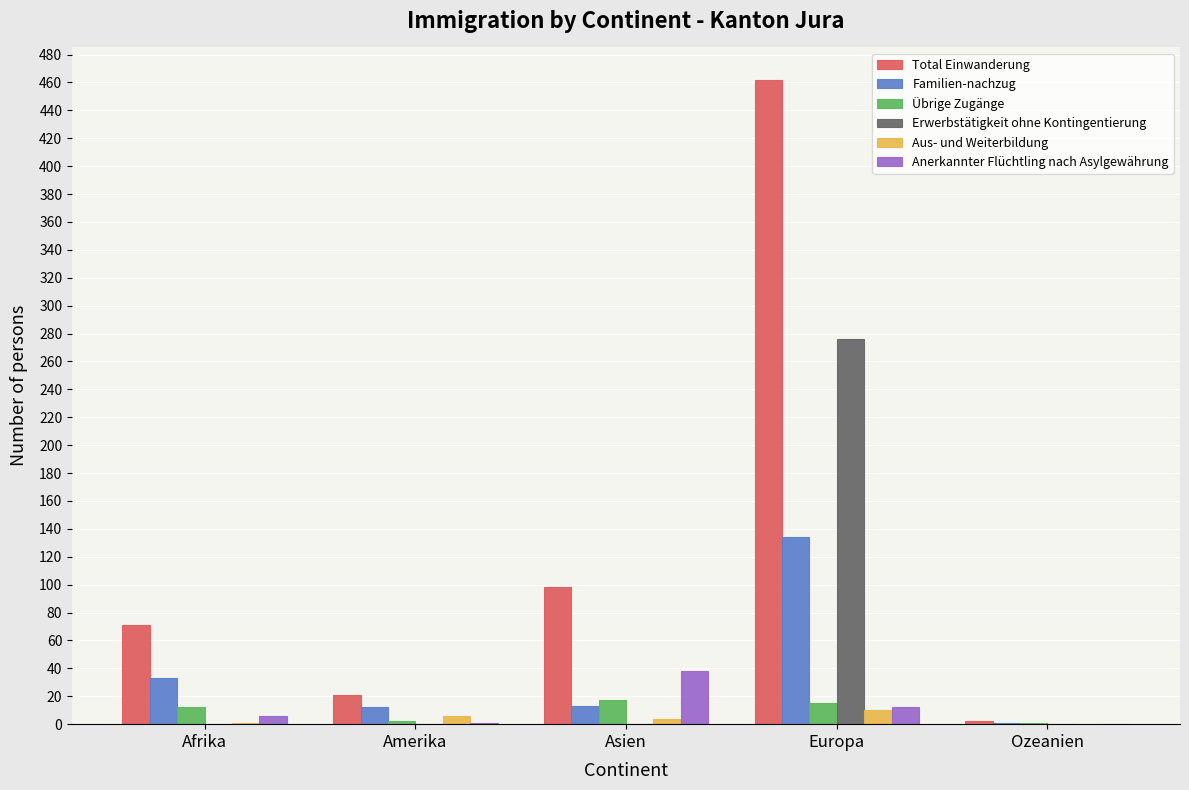

At which label does Familien-nachzug first exceed 13?

Afrika